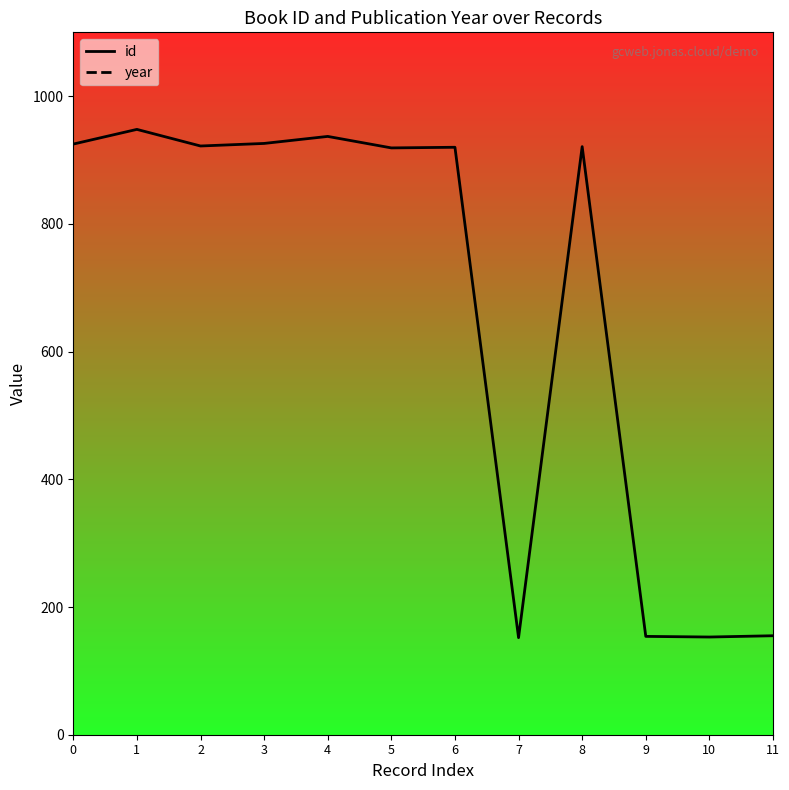

Reading right to left, transcribe all the data shown in this chart.

id: 11=155	10=153	9=154	8=921	7=152	6=920	5=919	4=937	3=926	2=922	1=948	0=925
year: 11=1997	10=2005	9=2005	8=1996	7=1998	6=1996	5=1979	4=1993	3=1993	2=1997	1=1970	0=1985